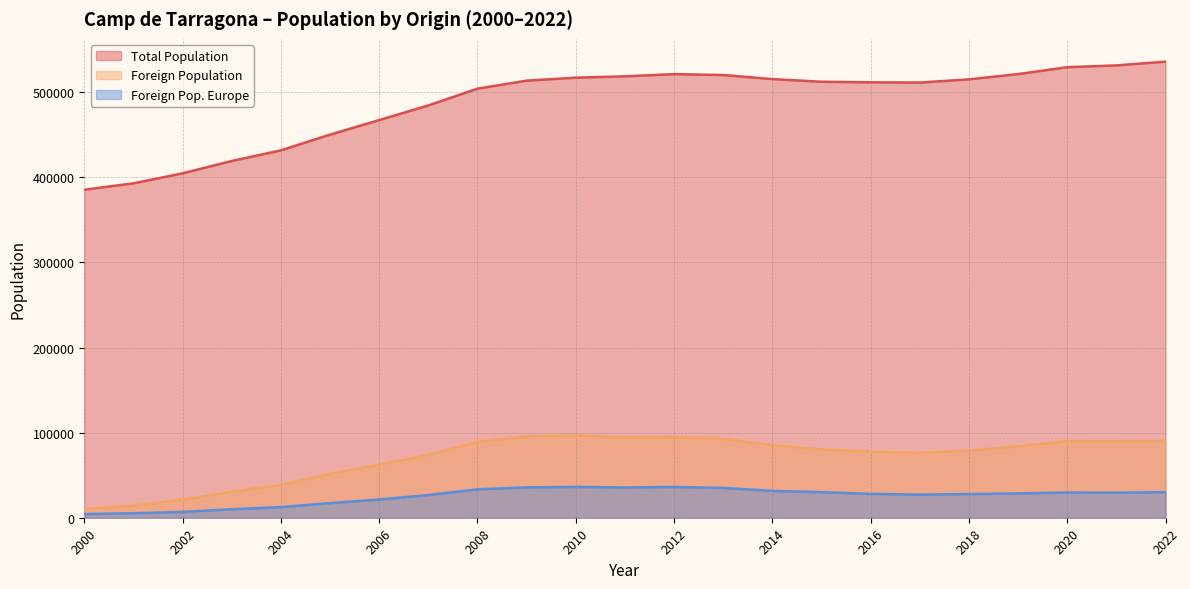

At which label does Foreign Population first exceed 80234?

2008